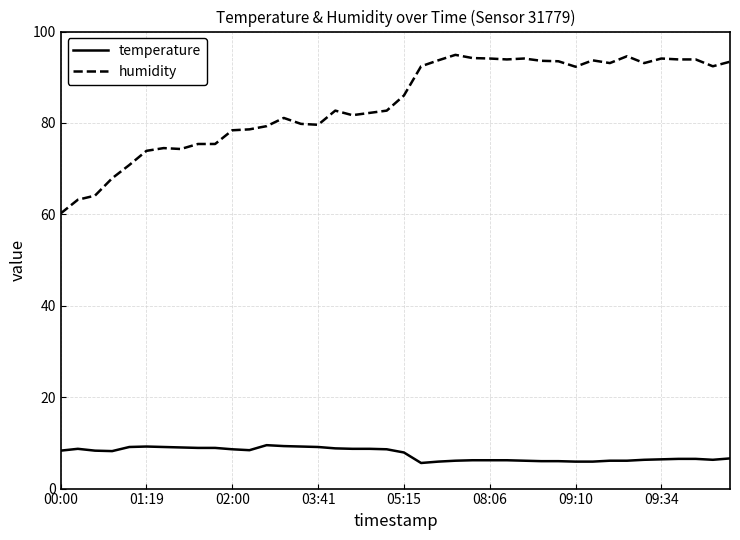

How many values in the humidity series are below 86?

20